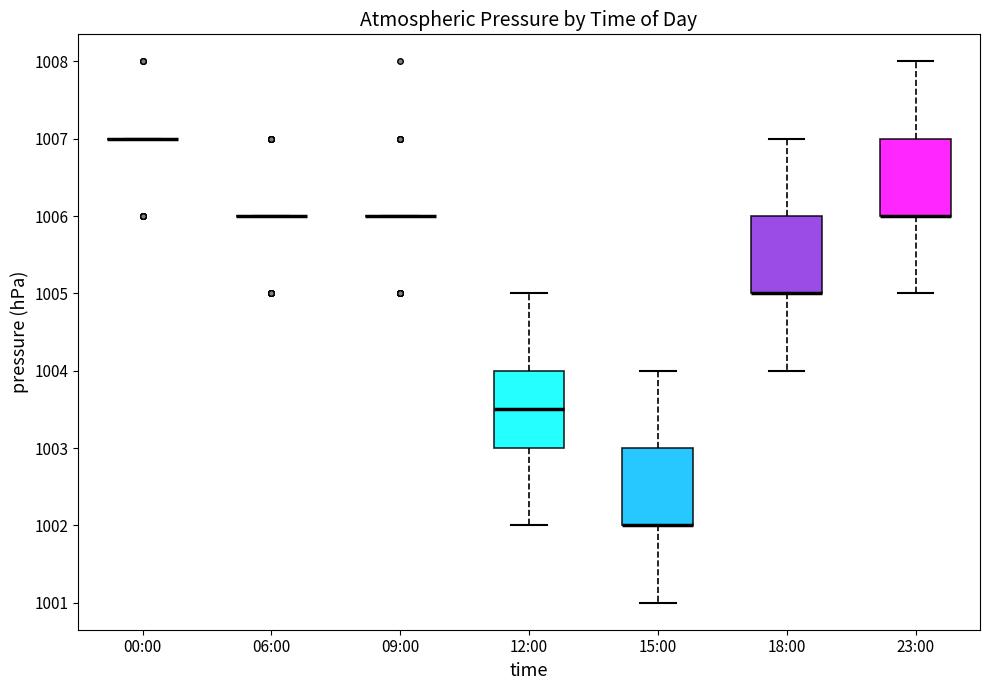

Reading left to right, read every box against the y-axis: the position of its median line, the range the box covers, and the ends of its whiskers. The values are not printed on the chart, so give them approximately, as read against the axis.

00:00: box collapsed to a line at 1007.0, whiskers 1007.0 to 1007.0
06:00: box collapsed to a line at 1006.0, whiskers 1006.0 to 1006.0
09:00: box collapsed to a line at 1006.0, whiskers 1006.0 to 1006.0
12:00: median 1003.5, box 1003.0 to 1004.0, whiskers 1002.0 to 1005.0
15:00: median 1002.0 (drawn on the box's lower edge), box 1002.0 to 1003.0, whiskers 1001.0 to 1004.0
18:00: median 1005.0 (drawn on the box's lower edge), box 1005.0 to 1006.0, whiskers 1004.0 to 1007.0
23:00: median 1006.0 (drawn on the box's lower edge), box 1006.0 to 1007.0, whiskers 1005.0 to 1008.0